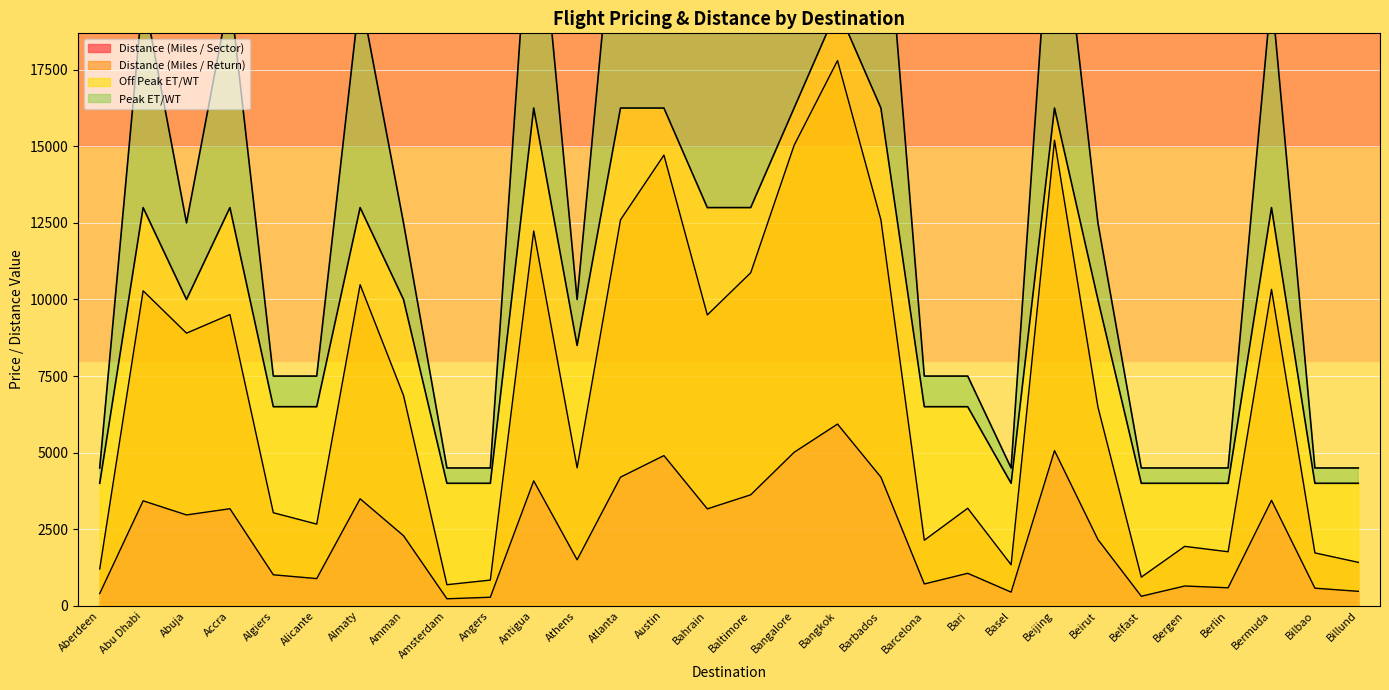

Where does the Distance (Miles / Sector) series first go above 2288?

Abu Dhabi